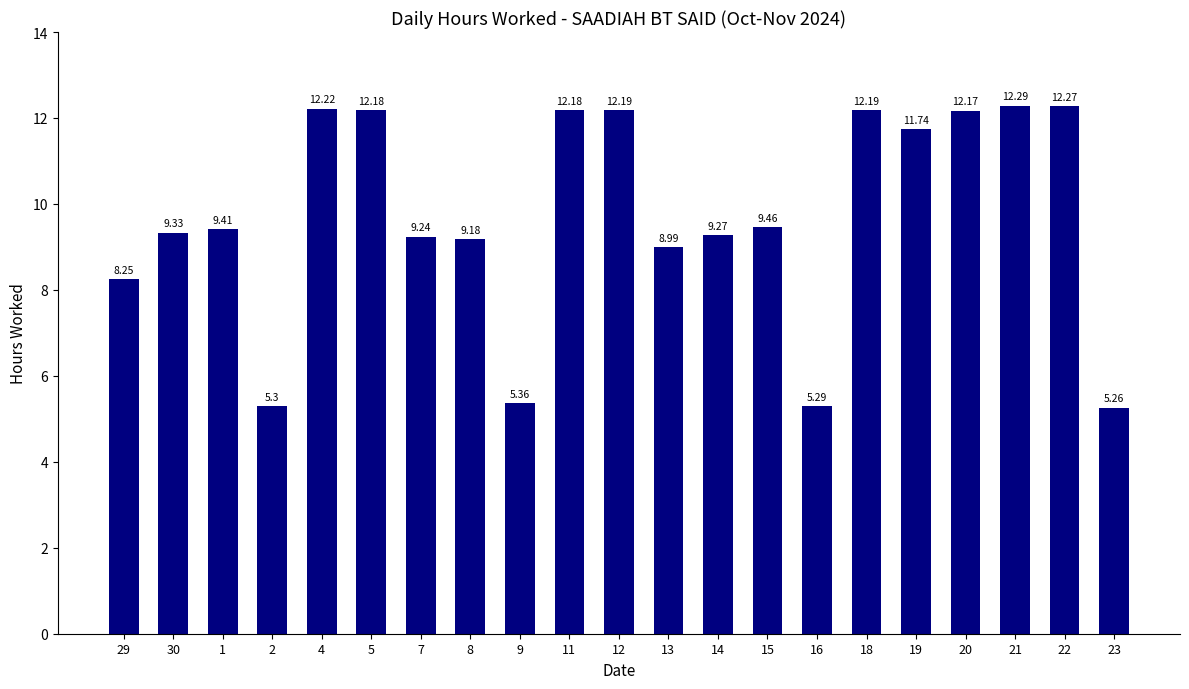

What is the difference between the second highest and minimum values?

7.0